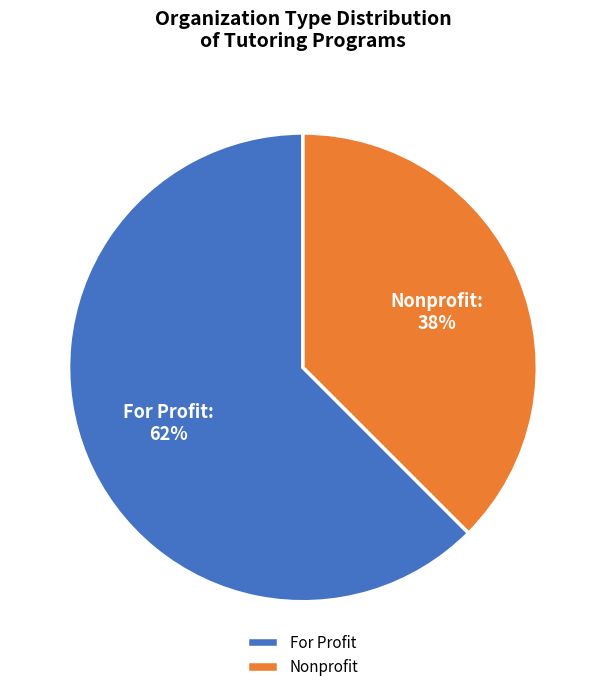

Is the sum of Nonprofit and For Profit greater than half?

Yes